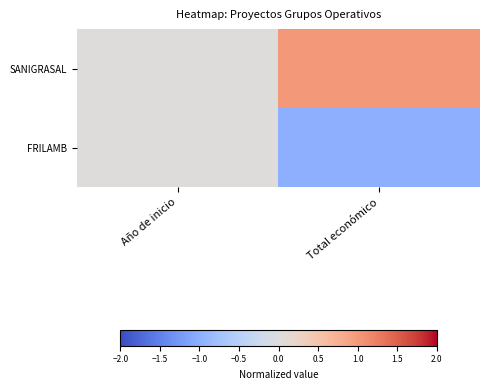

At Año de inicio, list the series in order from smallest to largest.

SANIGRASAL, FRILAMB